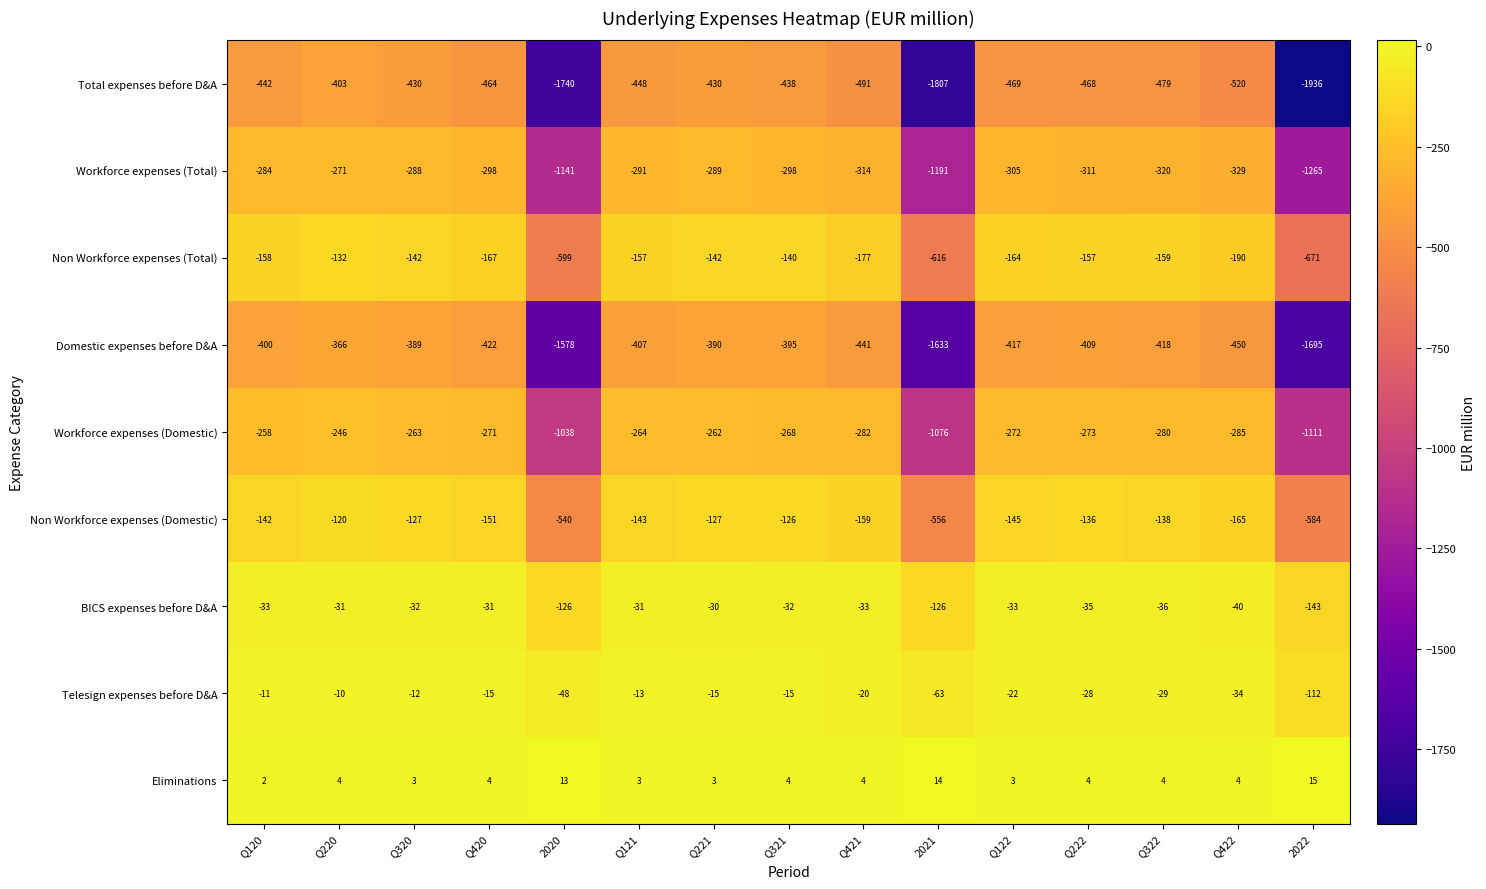

At Q121, list the series in order from largest to smallest.

Eliminations, Telesign expenses before D&A, BICS expenses before D&A, Non Workforce expenses (Domestic), Non Workforce expenses (Total), Workforce expenses (Domestic), Workforce expenses (Total), Domestic expenses before D&A, Total expenses before D&A